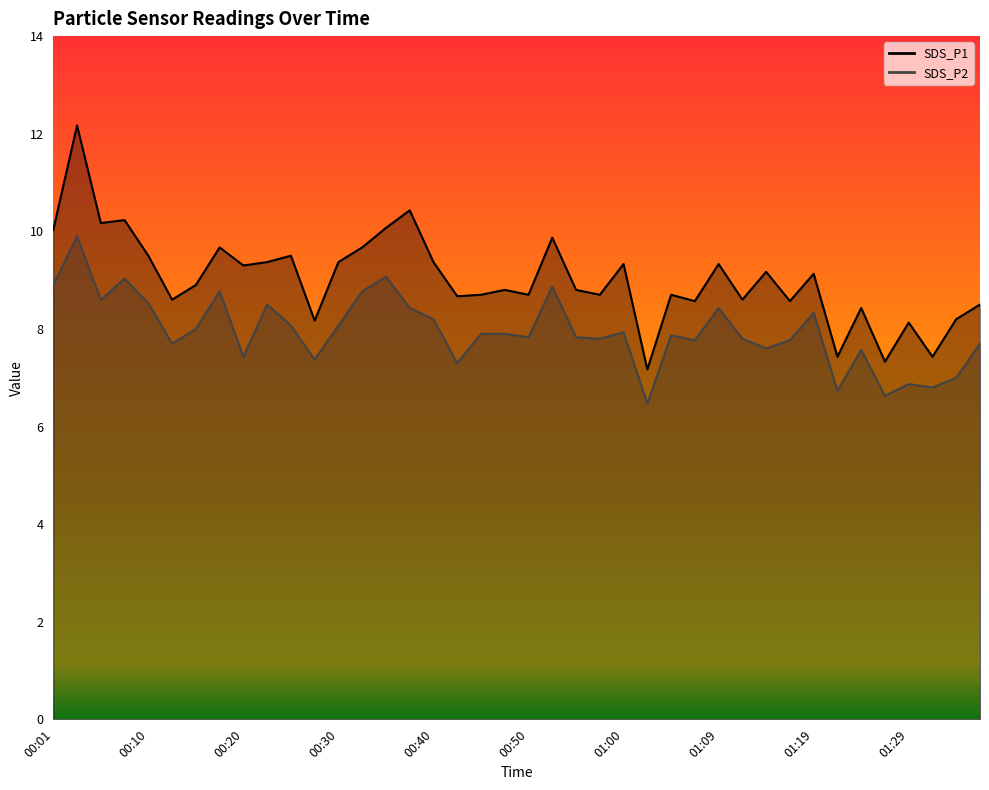

How many values in the SDS_P2 series are below 7?

5